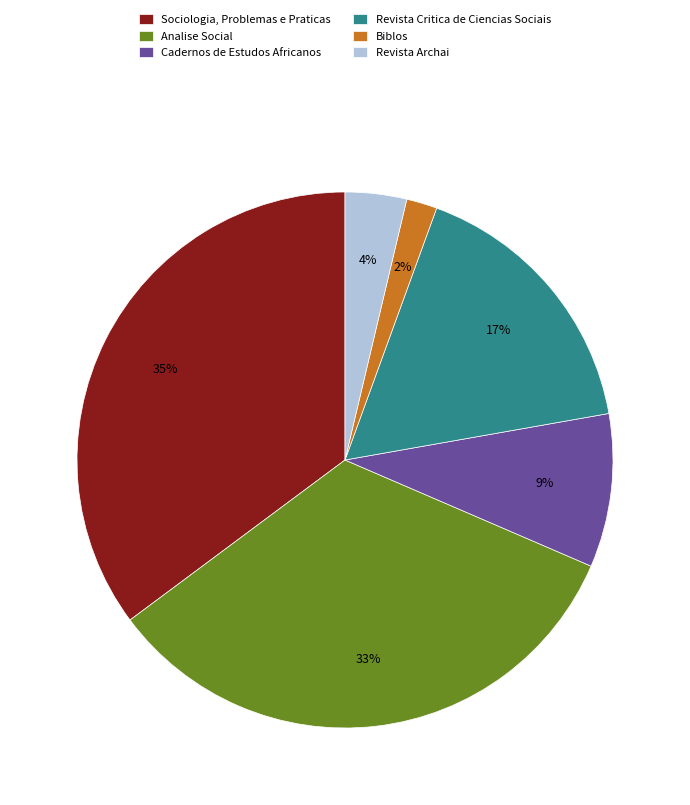

How many slices are in this pie chart?

6